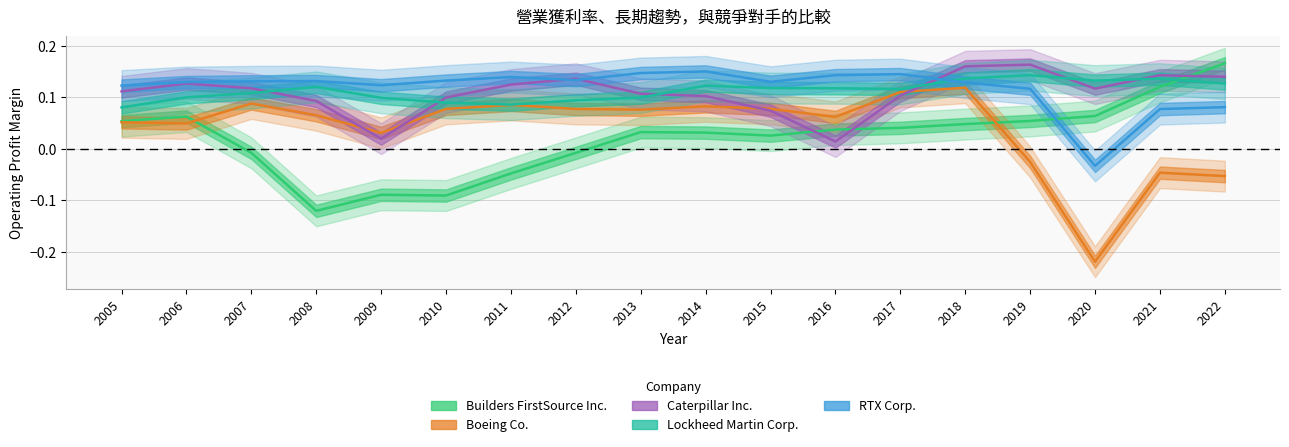

What is the difference between the Builders FirstSource Inc. values at 2011 and 2014?

0.1